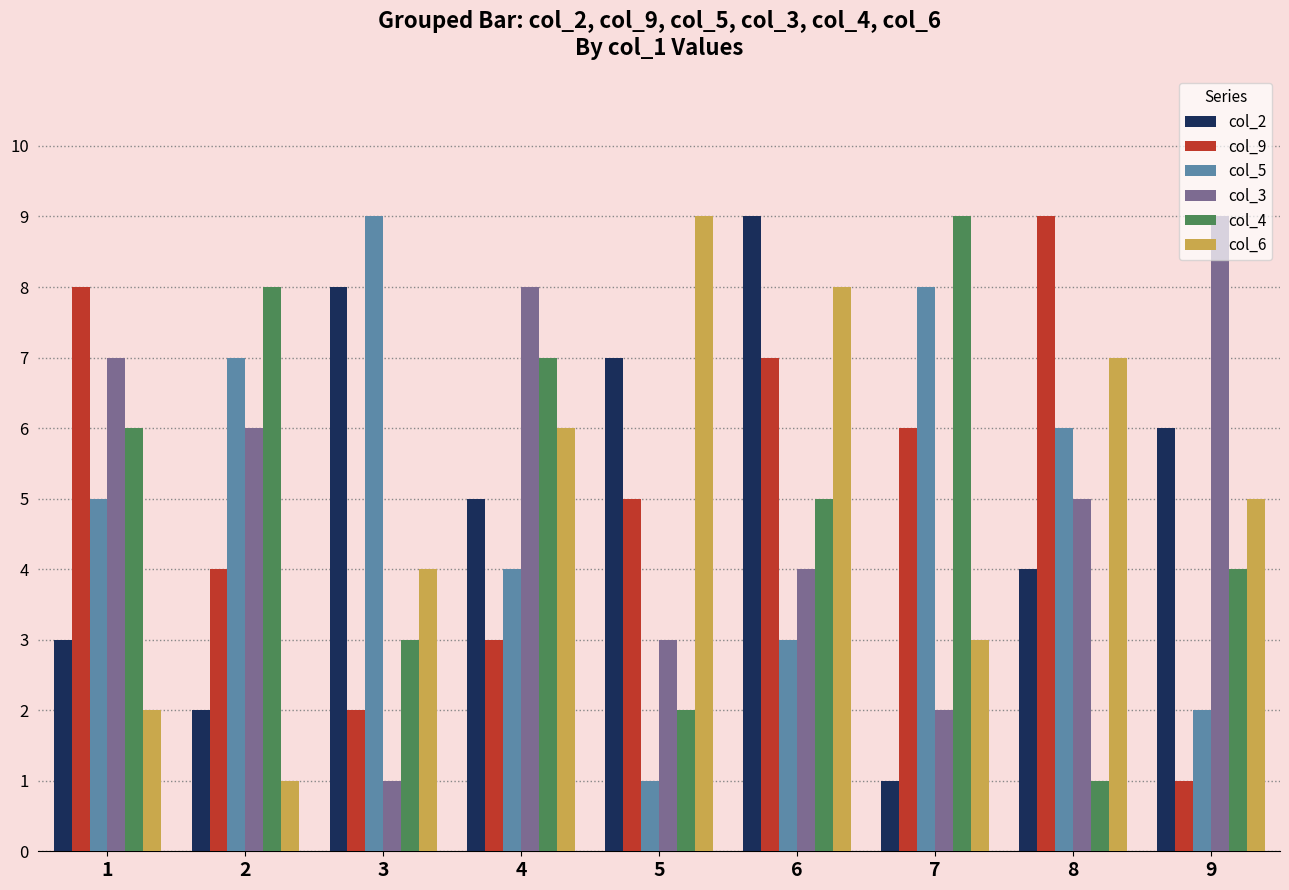

At which label does col_9 first exceed 5?

1